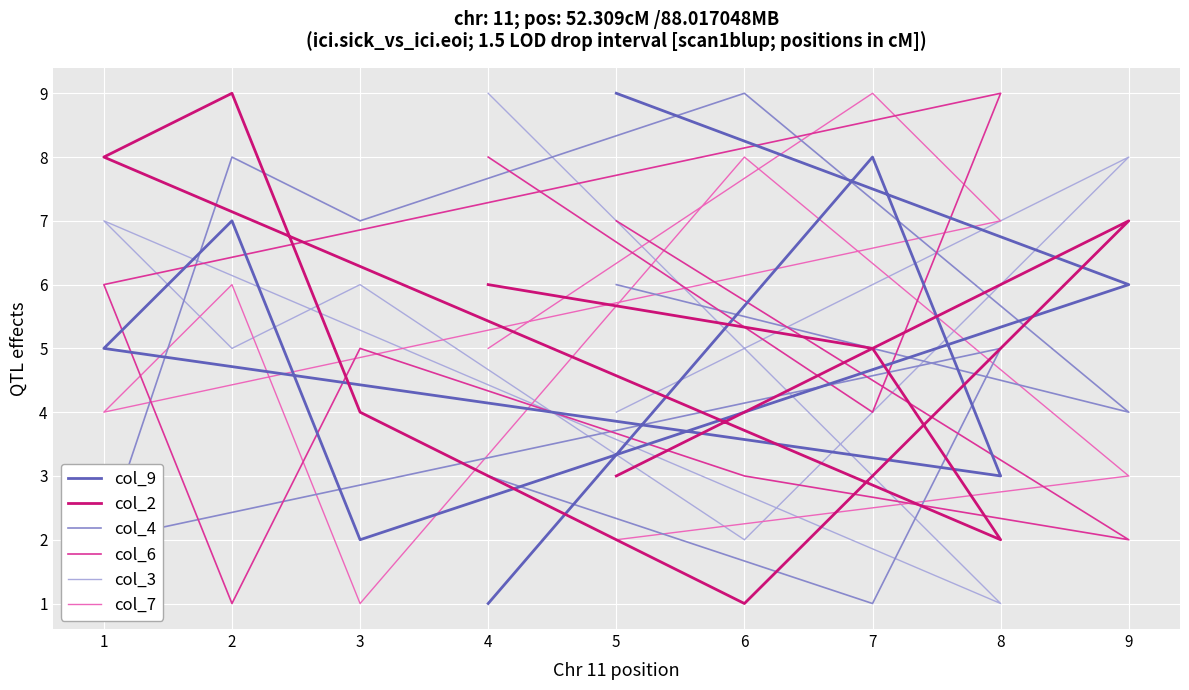

What is the difference between the highest and lowest values at 2?

8